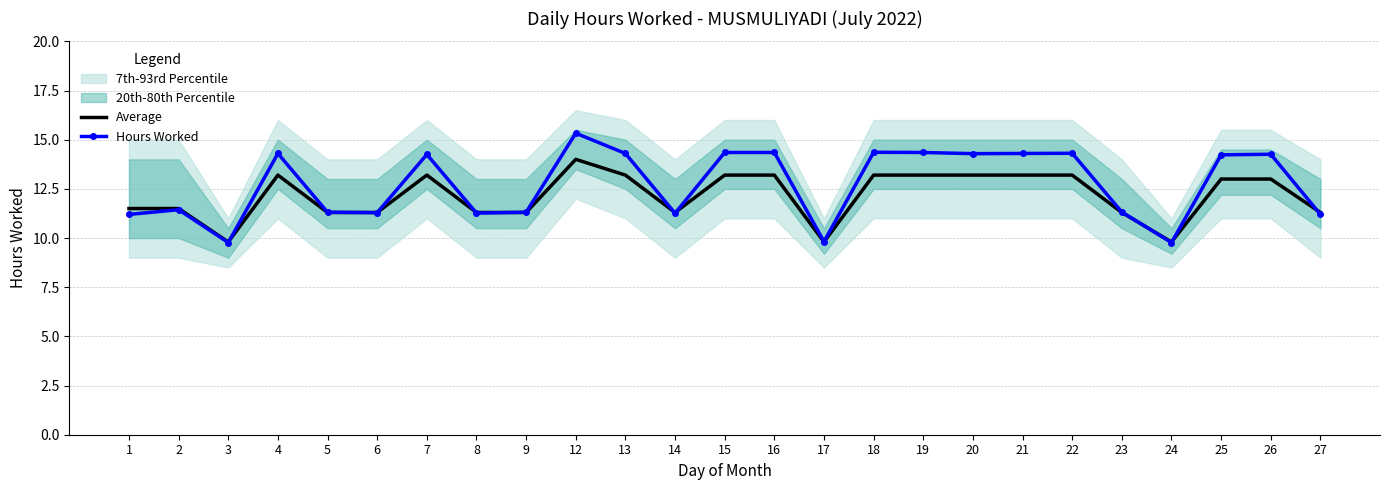

Rank the series at 9 from highest to lowest value.

Hours Worked, Average